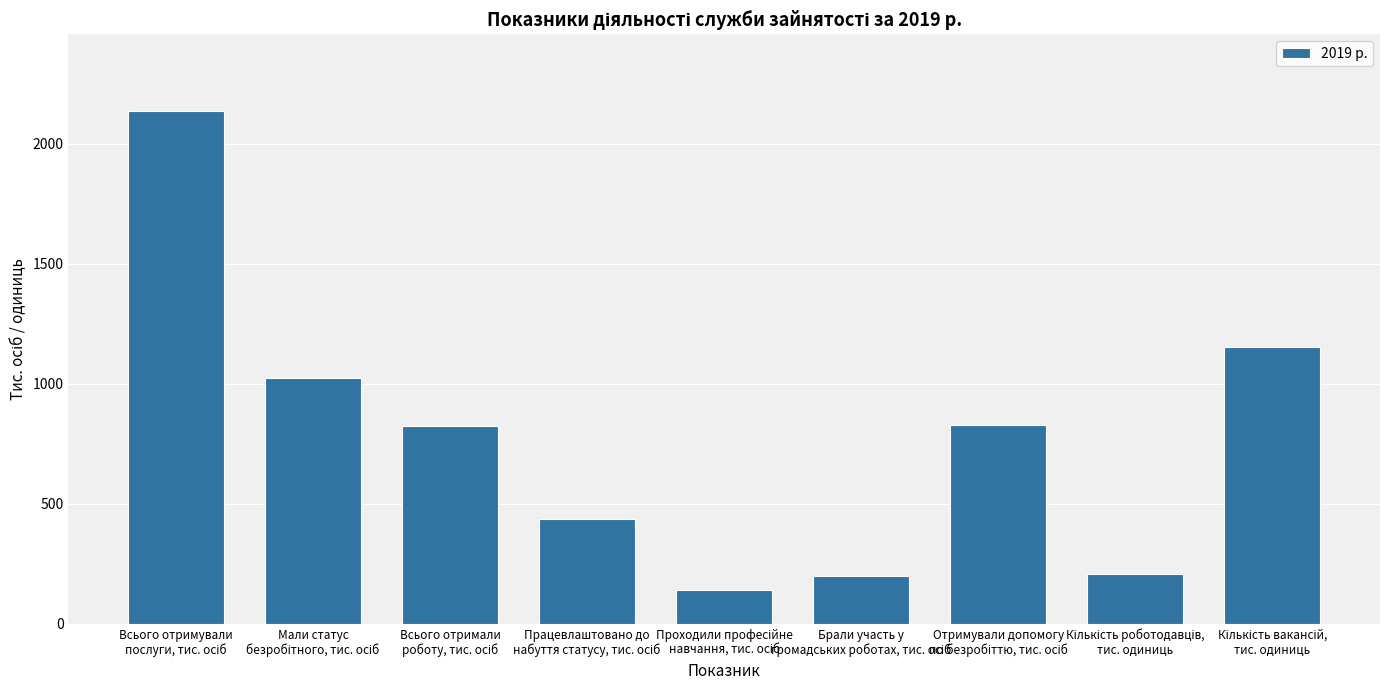

What is the minimum value shown in the chart?

138.5